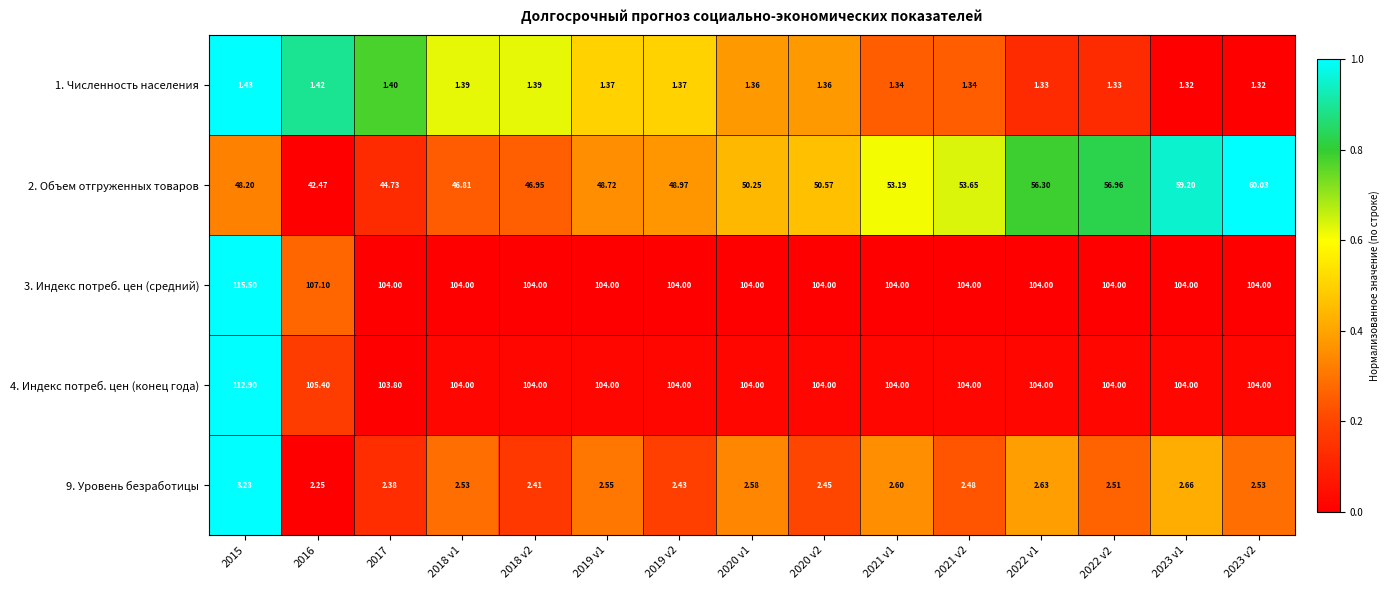

Is the value of 2. Объем отгруженных товаров at 2016 greater than the value of 1. Численность населения at 2022 v2?

Yes